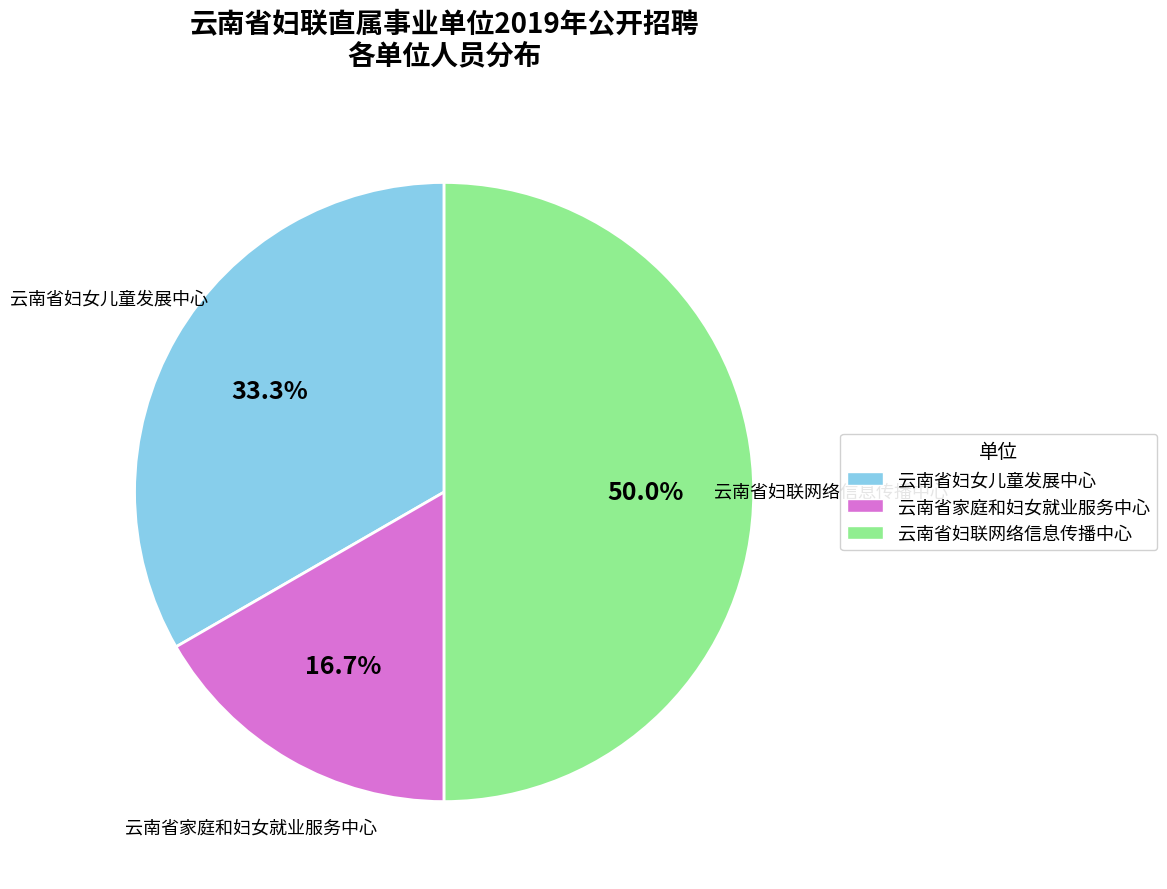

To the nearest percent, what is the combined percentage of 云南省妇女儿童发展中心 and 云南省家庭和妇女就业服务中心?

50%